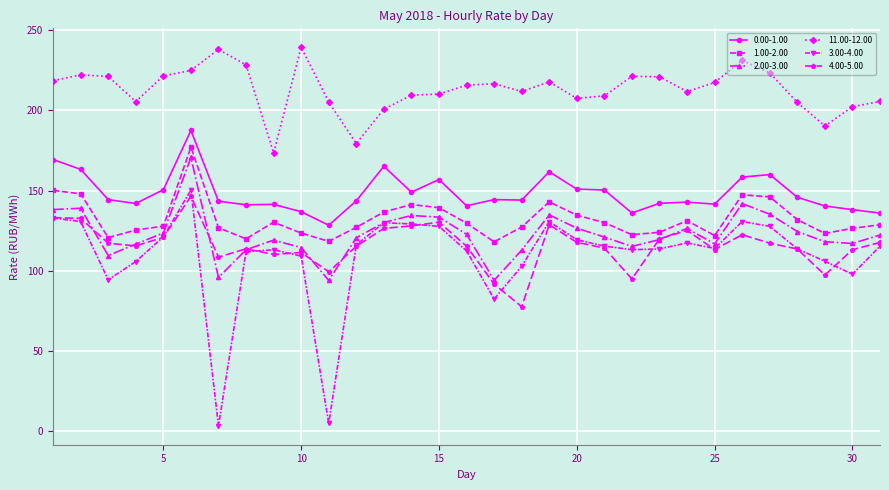

True or false: 4.00-5.00 and 0.00-1.00 cross at least once.

False